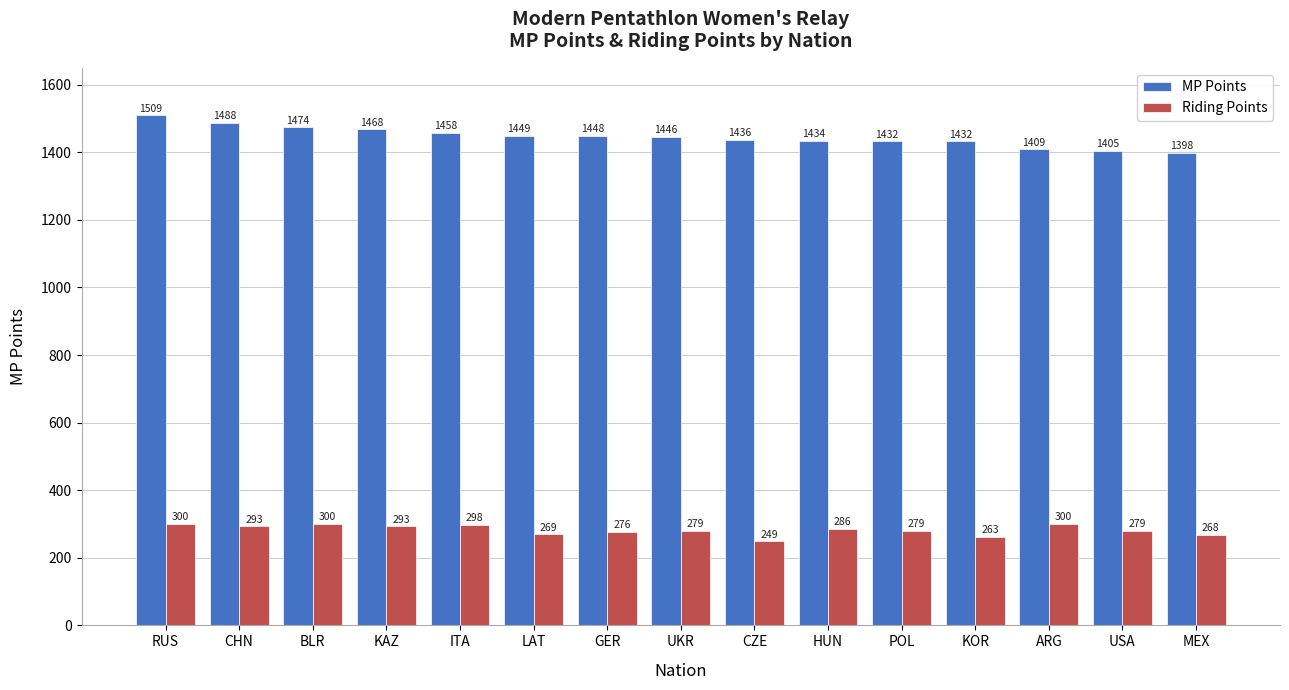

Reading left to right, what are all the values shown in this chart?

MP Points: 1509	1488	1474	1468	1458	1449	1448	1446	1436	1434	1432	1432	1409	1405	1398
Riding Points: 300	293	300	293	298	269	276	279	249	286	279	263	300	279	268